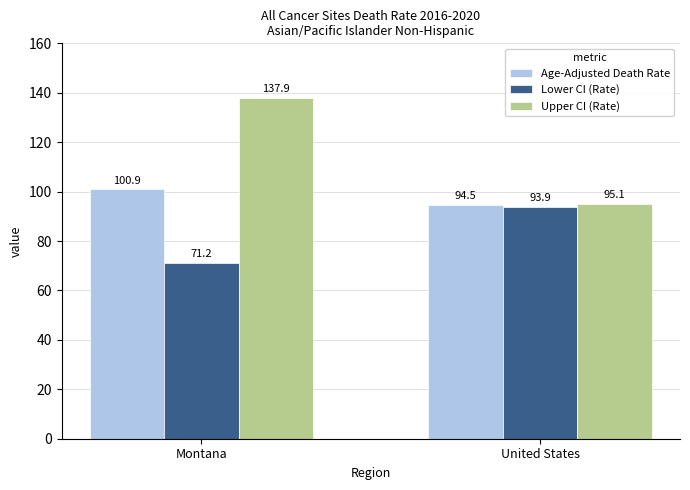

Reading left to right, list all the values displayed in this chart.

Age-Adjusted Death Rate: 100.9	94.5
Lower CI (Rate): 71.2	93.9
Upper CI (Rate): 137.9	95.1